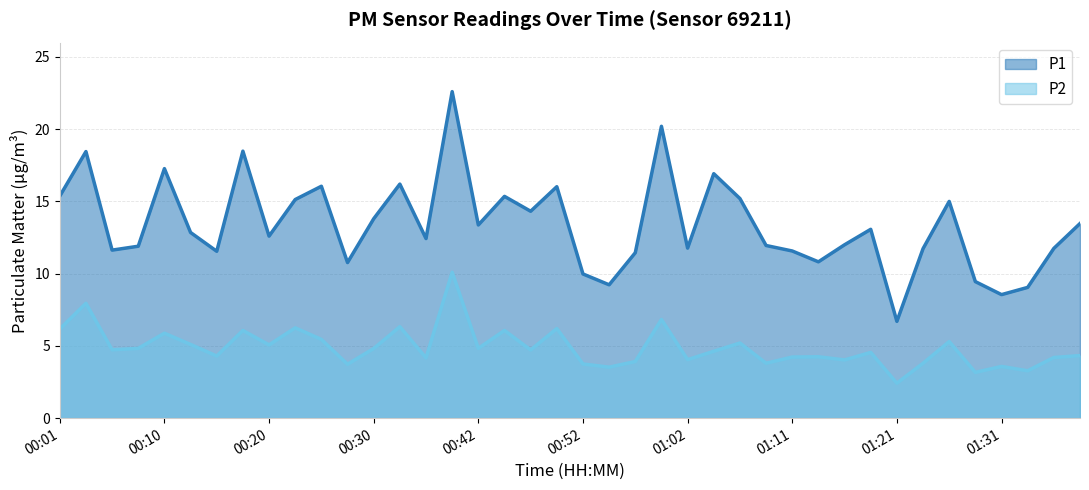

How many lines are shown in the chart?

2